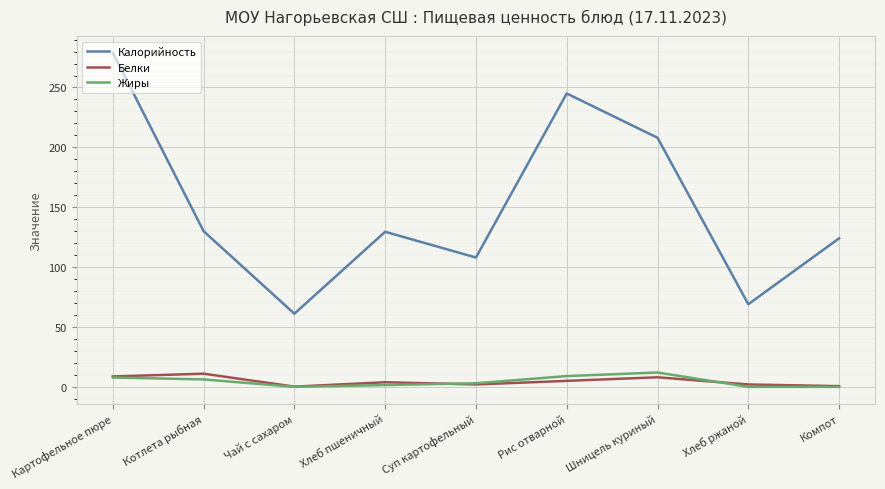

At which label does Калорийность reach its peak?

Картофельное пюре